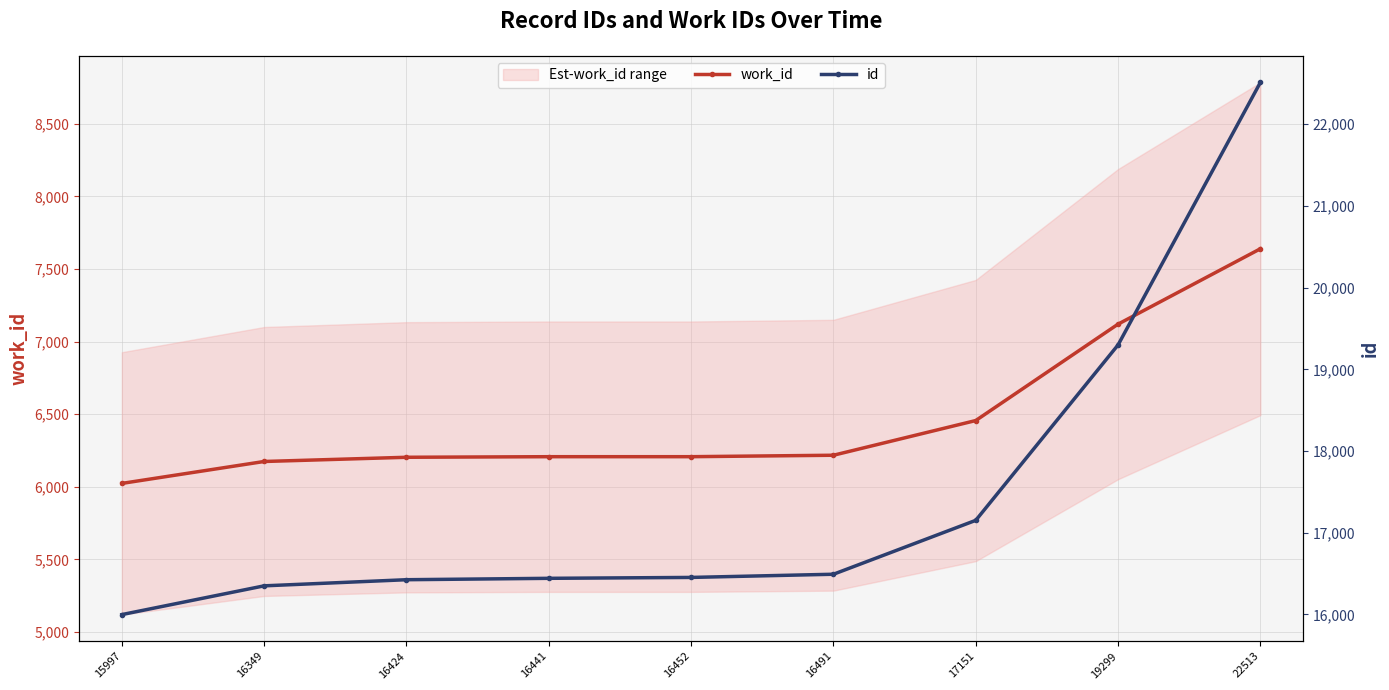

What is the sum of all work_id values?

58246